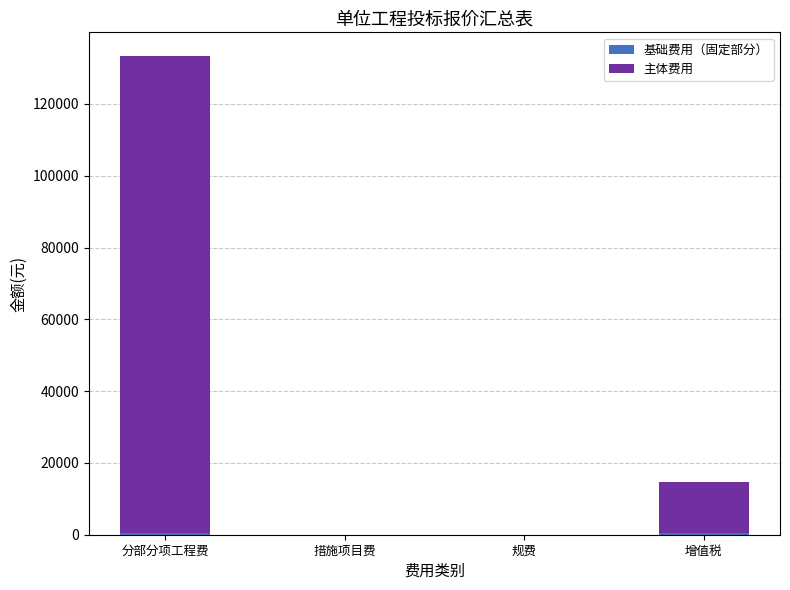

At which category is the sum across all series the highest?

分部分项工程费